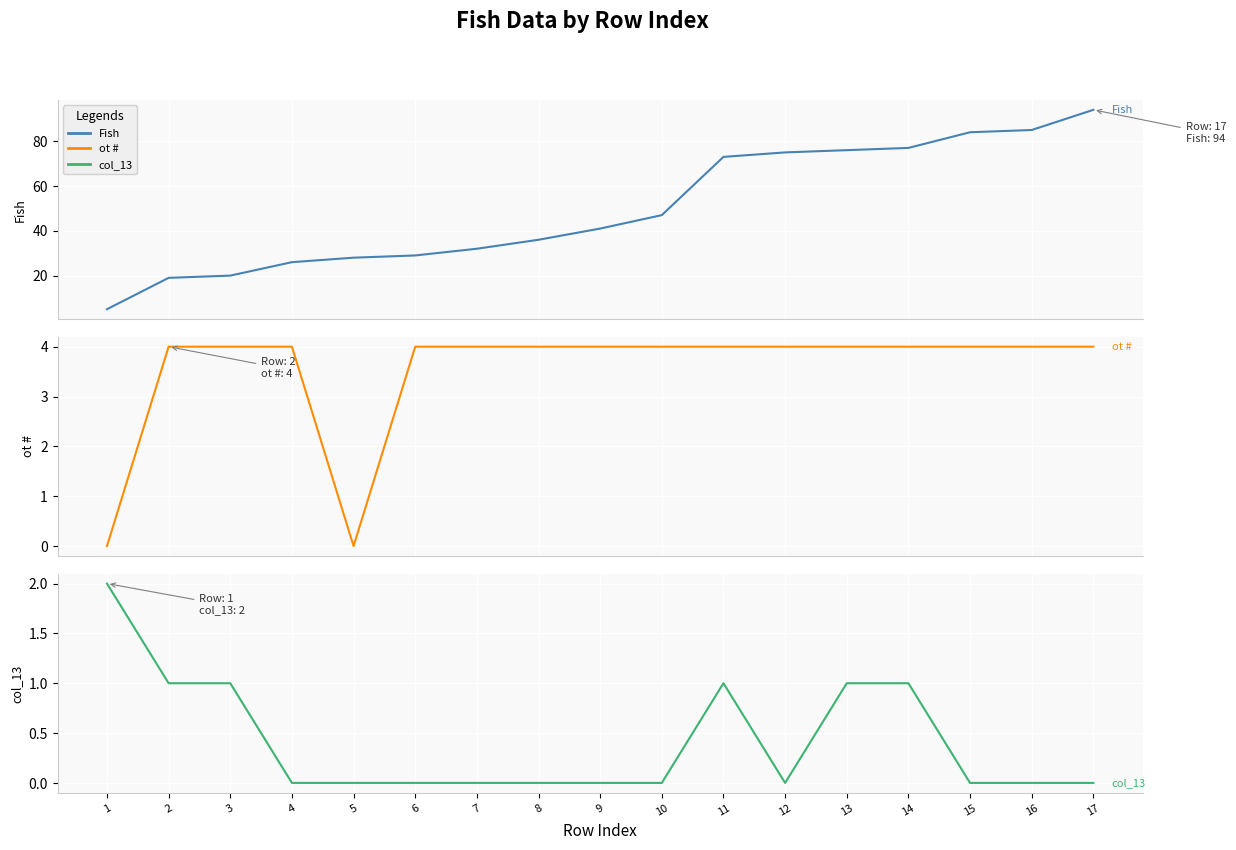

What is the value of the ot # point at the 3rd from the left?

4